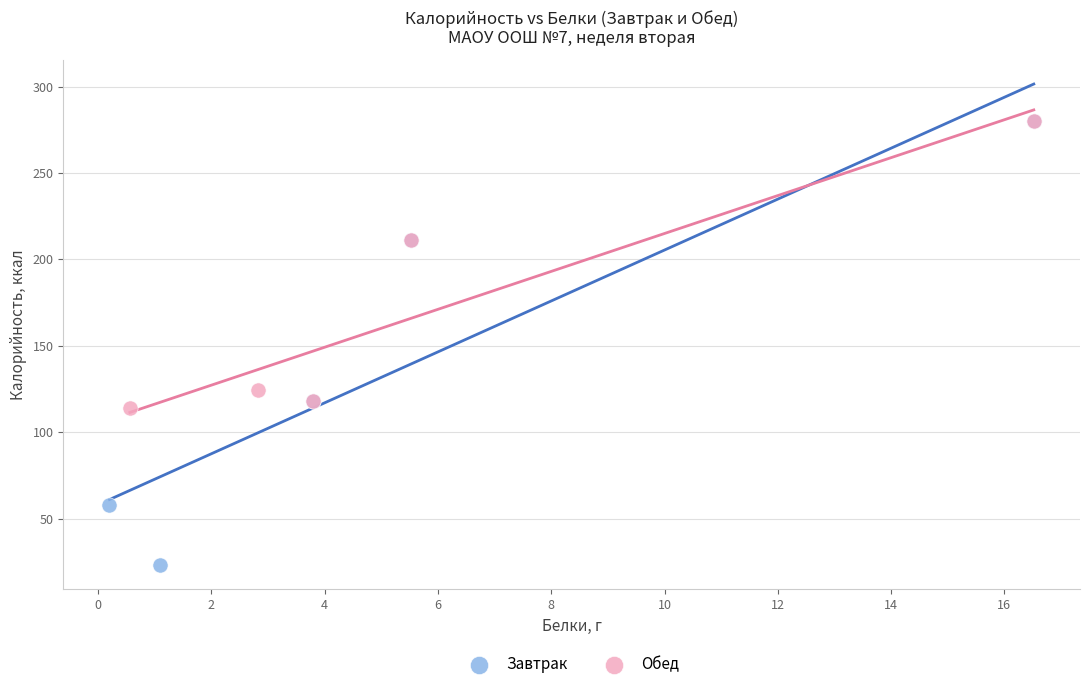

Which series contains the lowest Y value?

Завтрак